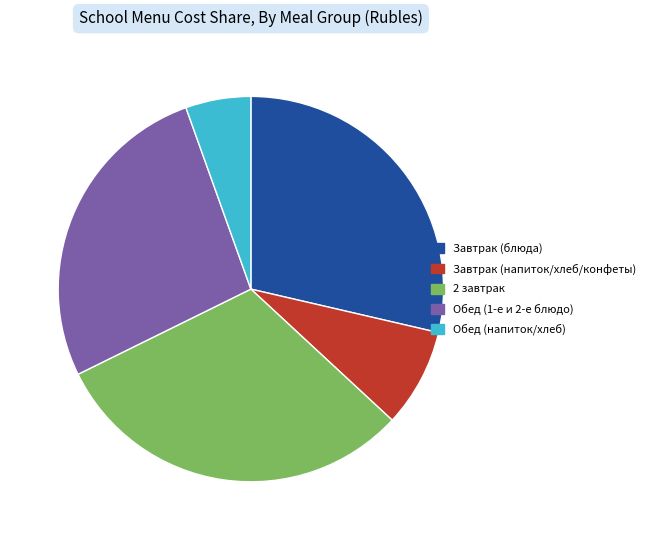

Is there any slice that represents more than half of the pie?

No